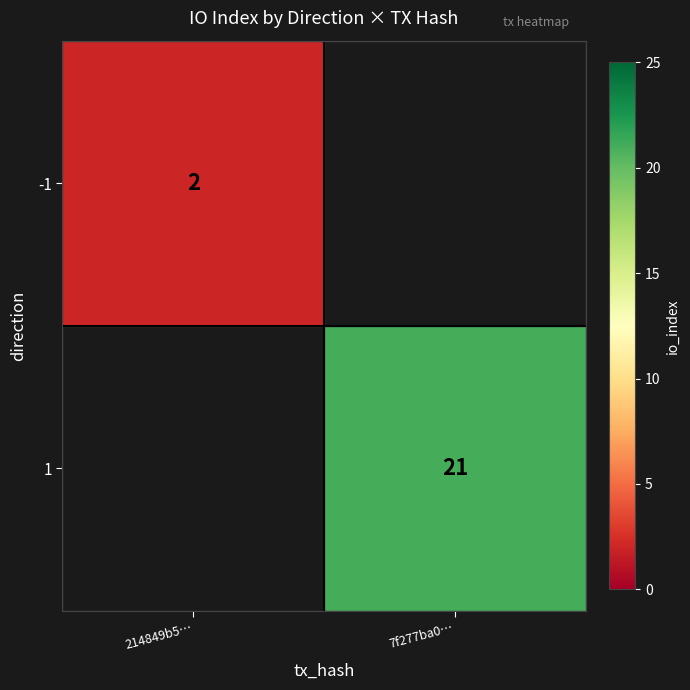

The 1 series shows 21 at 7f277ba0…. True or false?

True